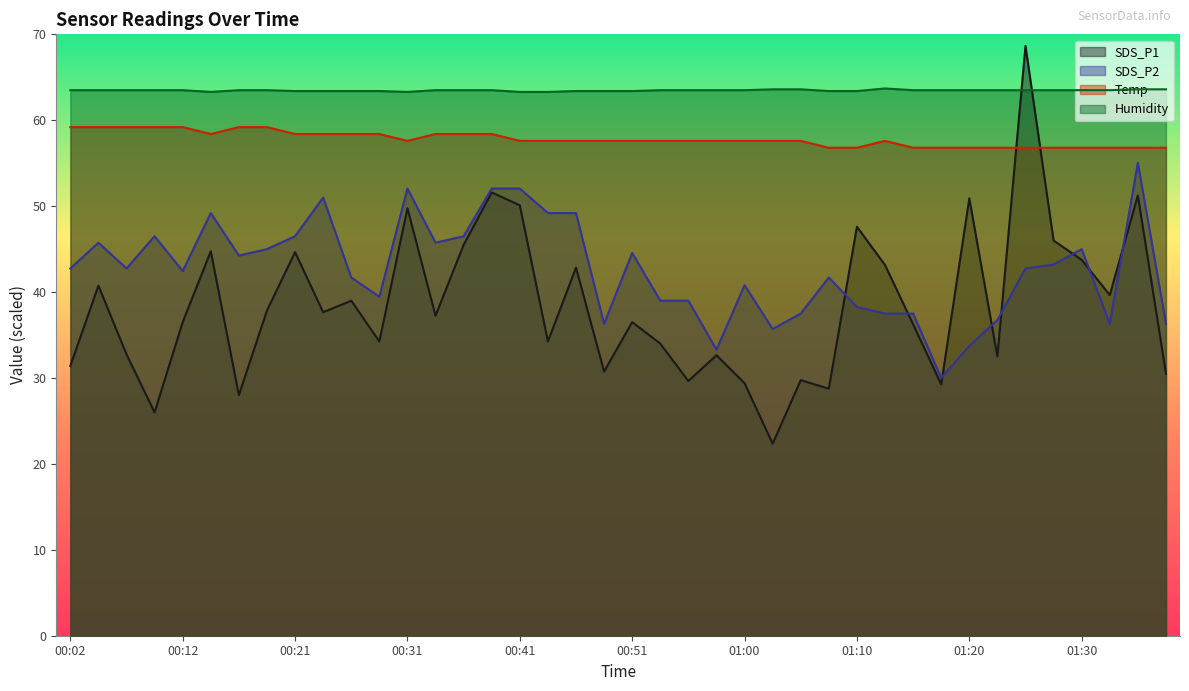

How many lines are shown in the chart?

4